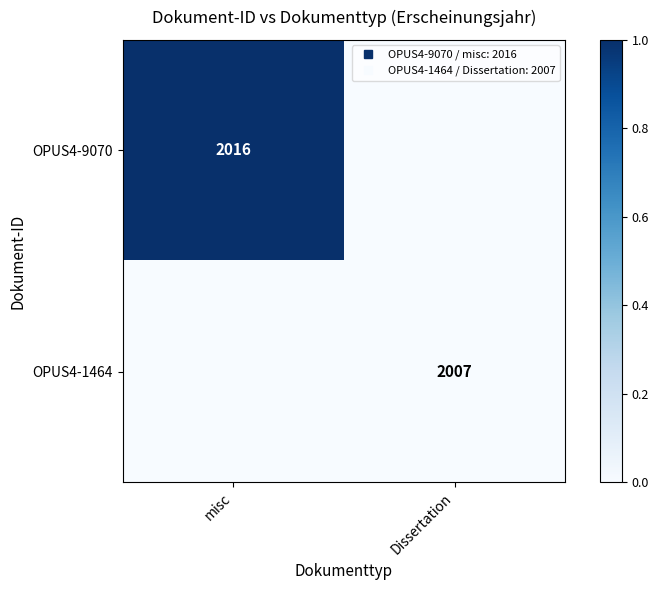

Where is OPUS4-1464 nearest to the value 0?

misc